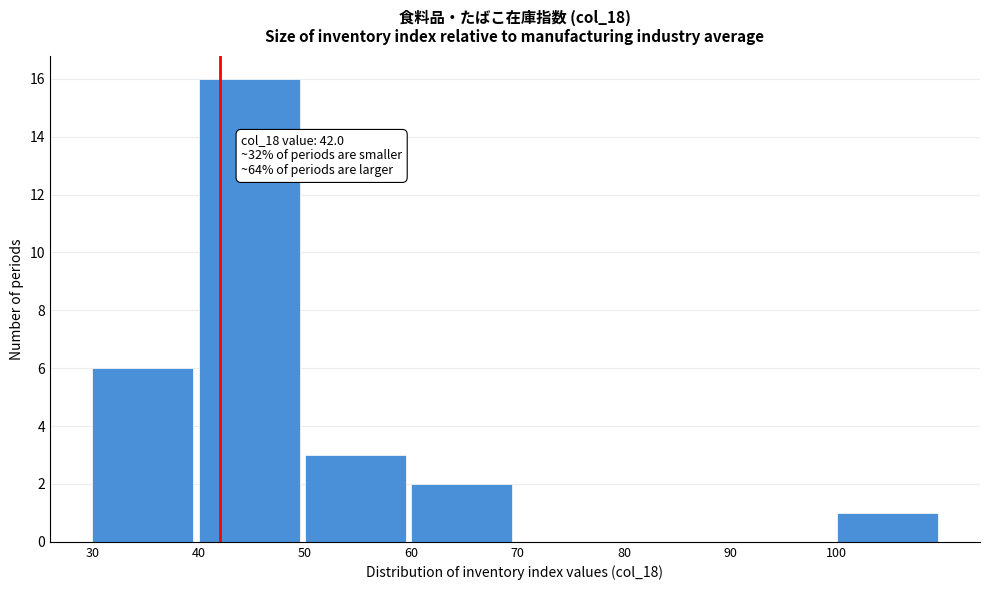

Which range on the x-axis has the tallest bar?

40 to 50